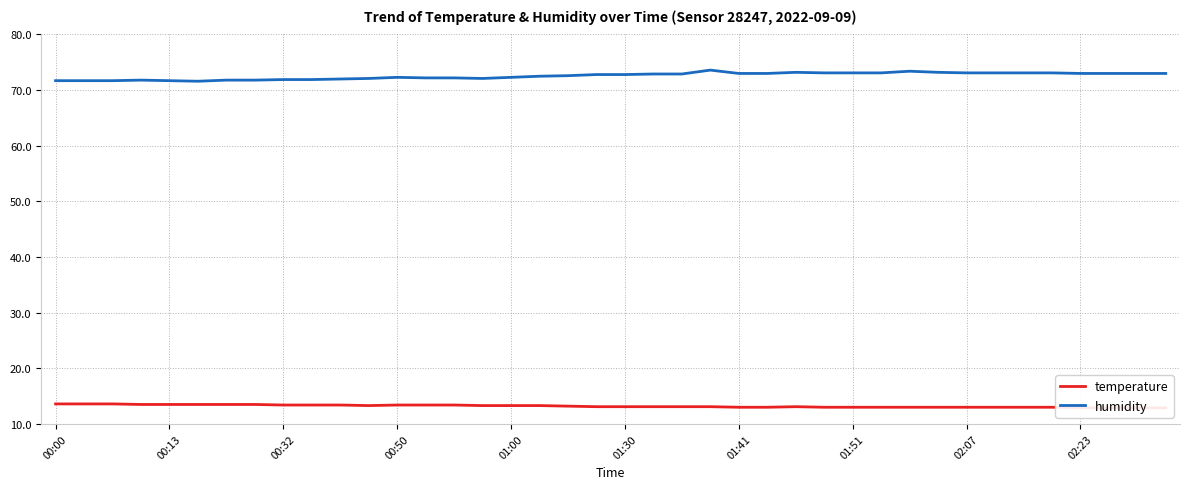

What is the average value of the humidity series?

72.6